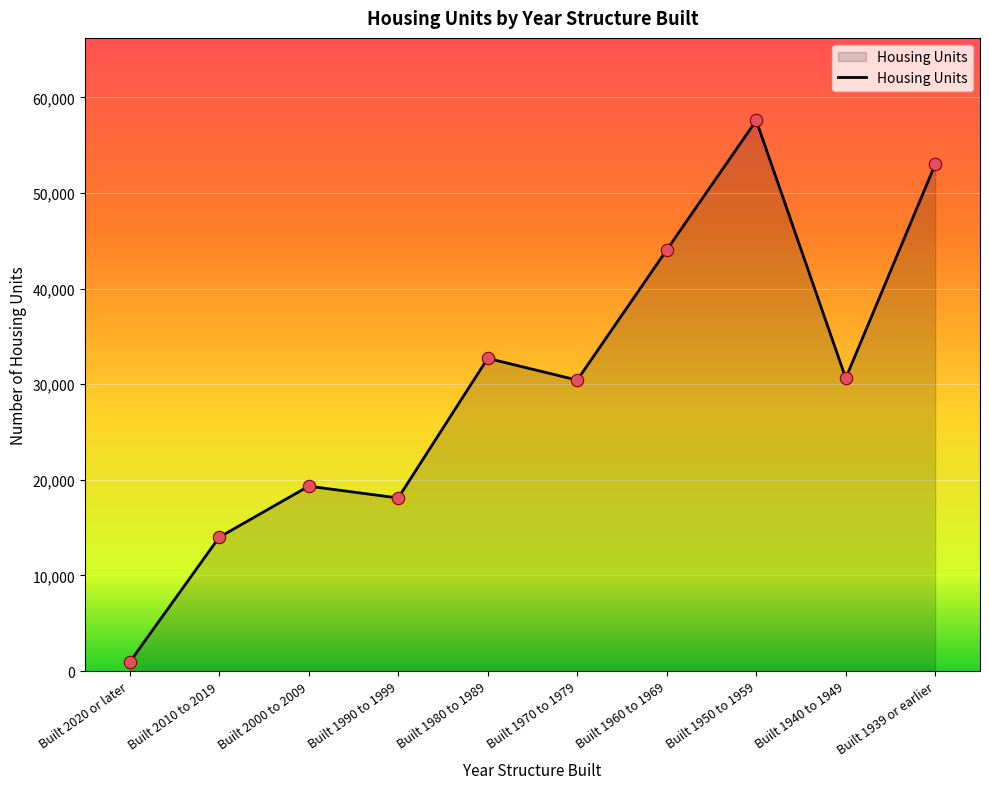

Between Built 2020 or later and Built 2000 to 2009, which is larger?

Built 2000 to 2009